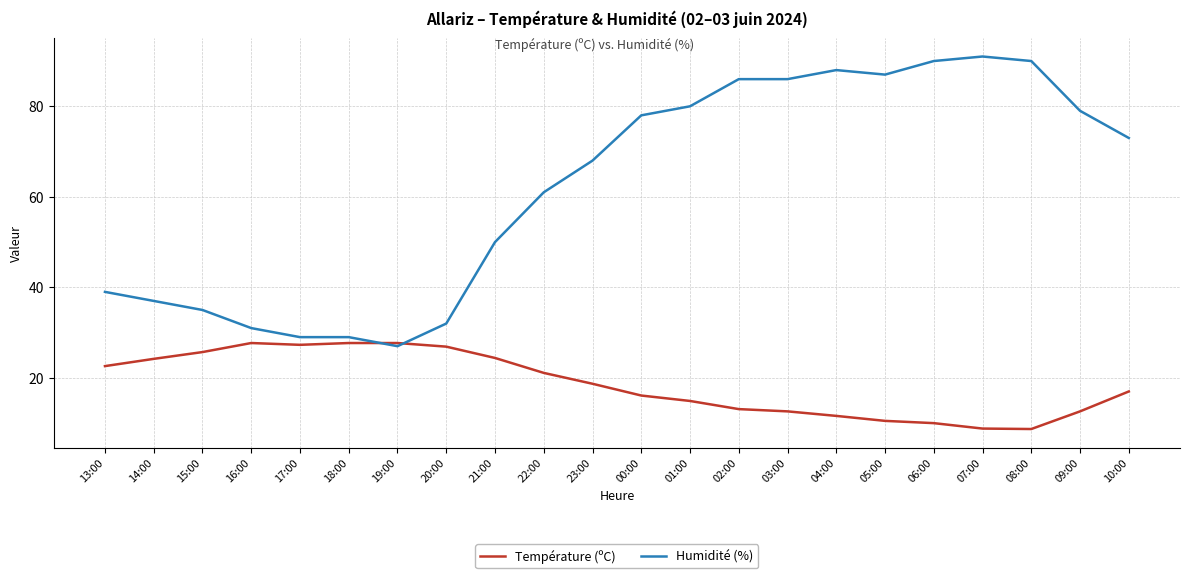

What is the spread (max minus min) of values at 20:00?

5.1